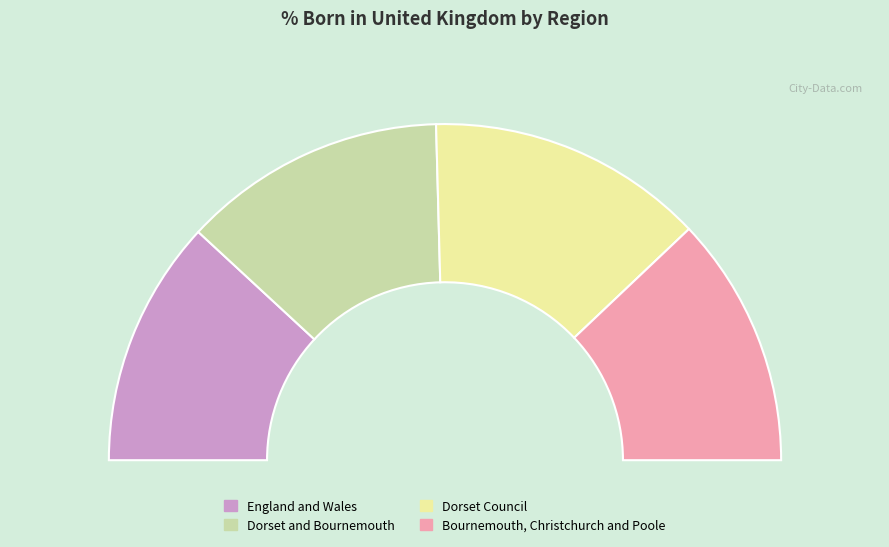

Is the sum of Dorset and Bournemouth and Dorset Council greater than half?

Yes